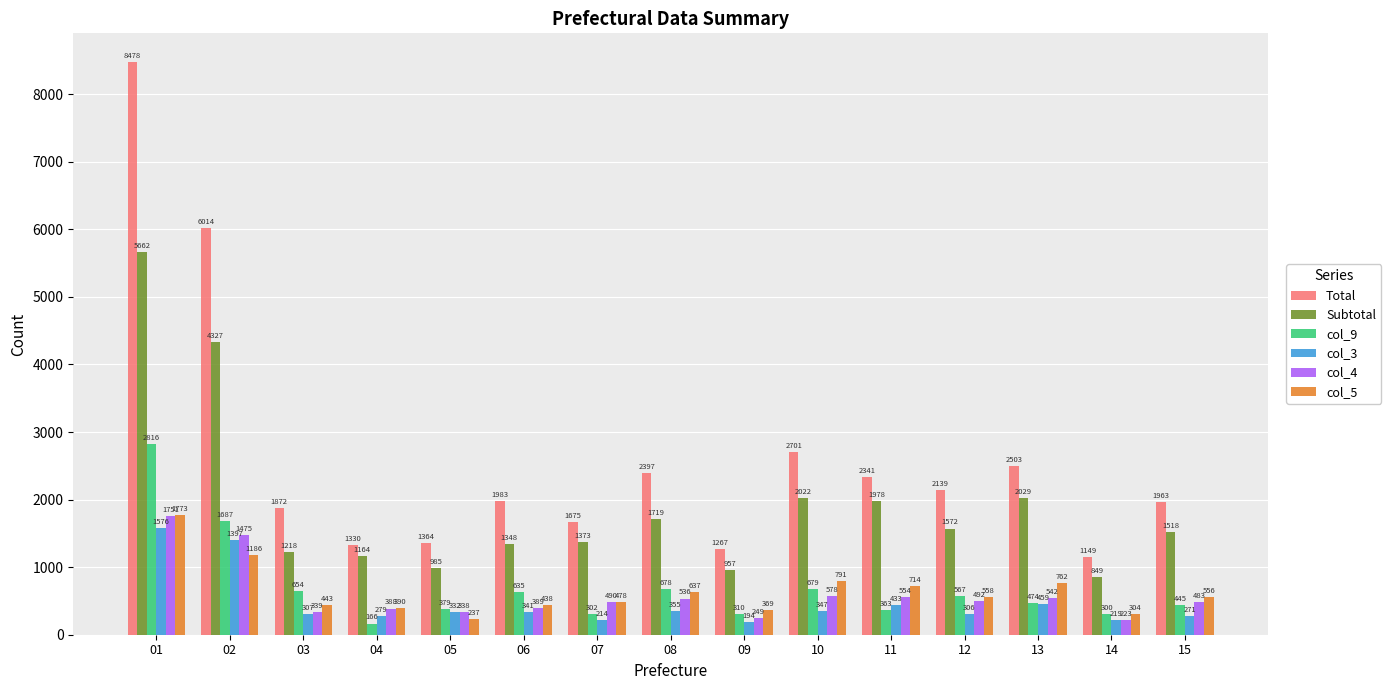

At 08, list the series in order from largest to smallest.

Total, Subtotal, col_9, col_5, col_4, col_3